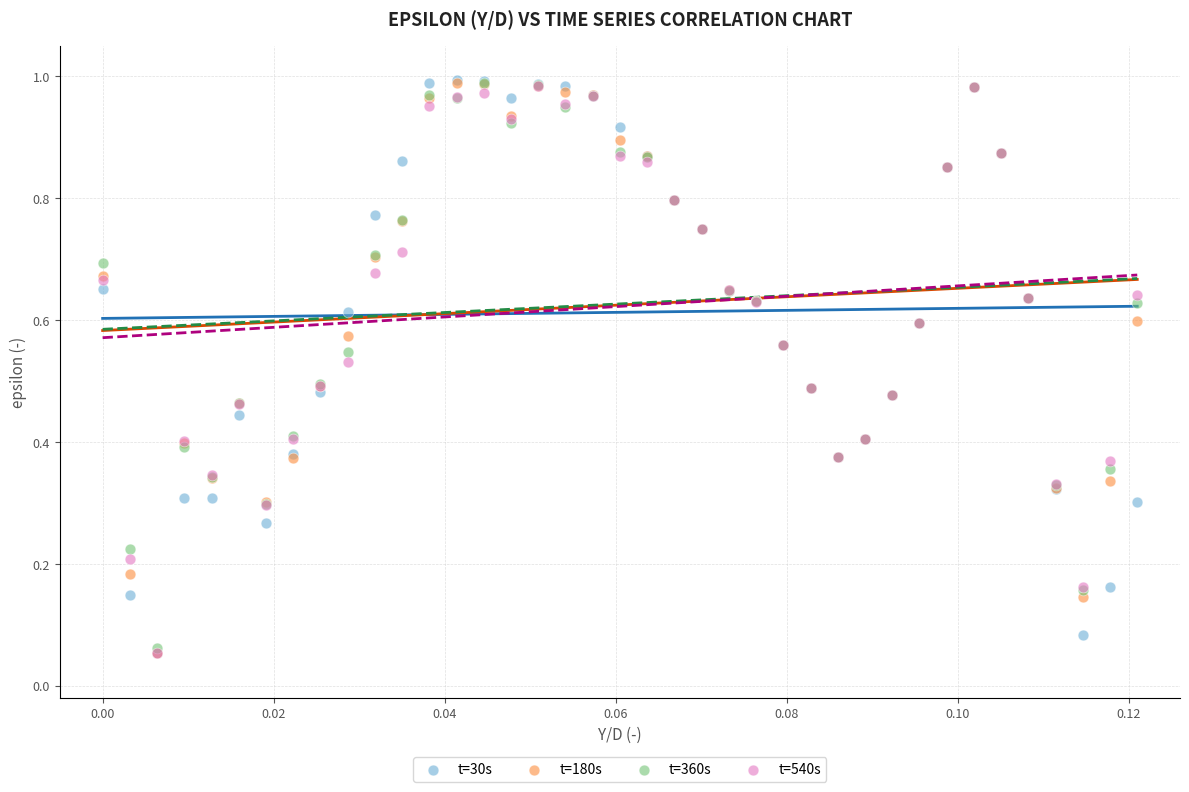

What are all the series names shown in the legend?

t=30s, t=180s, t=360s, t=540s